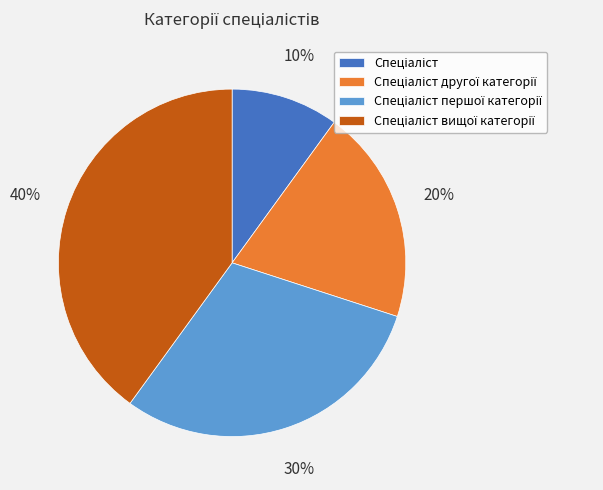

How many segments does this pie chart have?

4